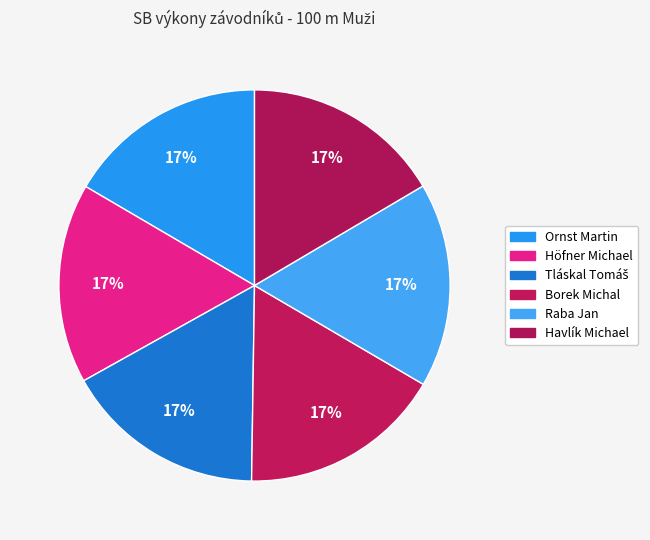

How many slices are in this pie chart?

6